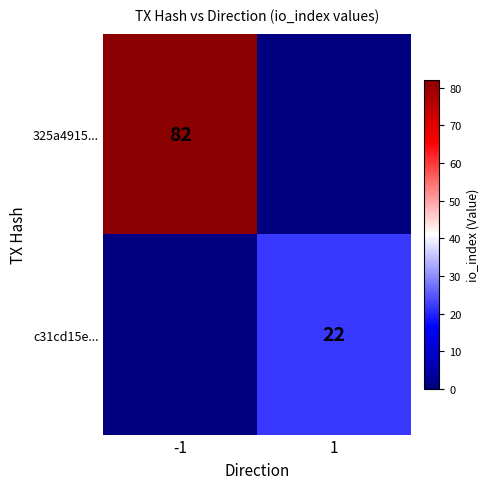

Is the value of 325a4915... at -1 greater than the value of c31cd15e... at 1?

Yes